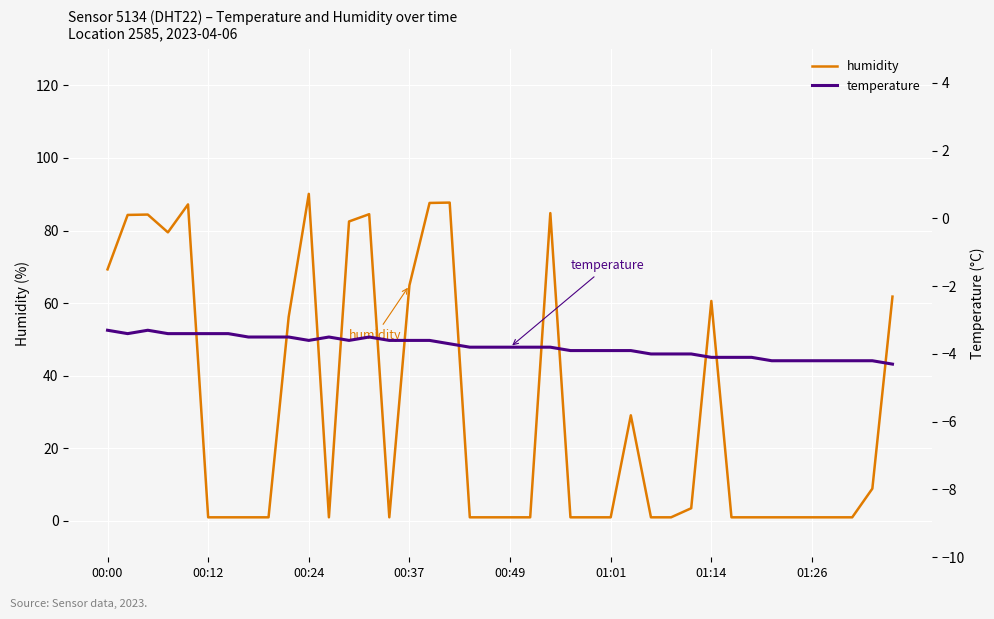

Is it true that humidity equals 1.0 at 27?

True